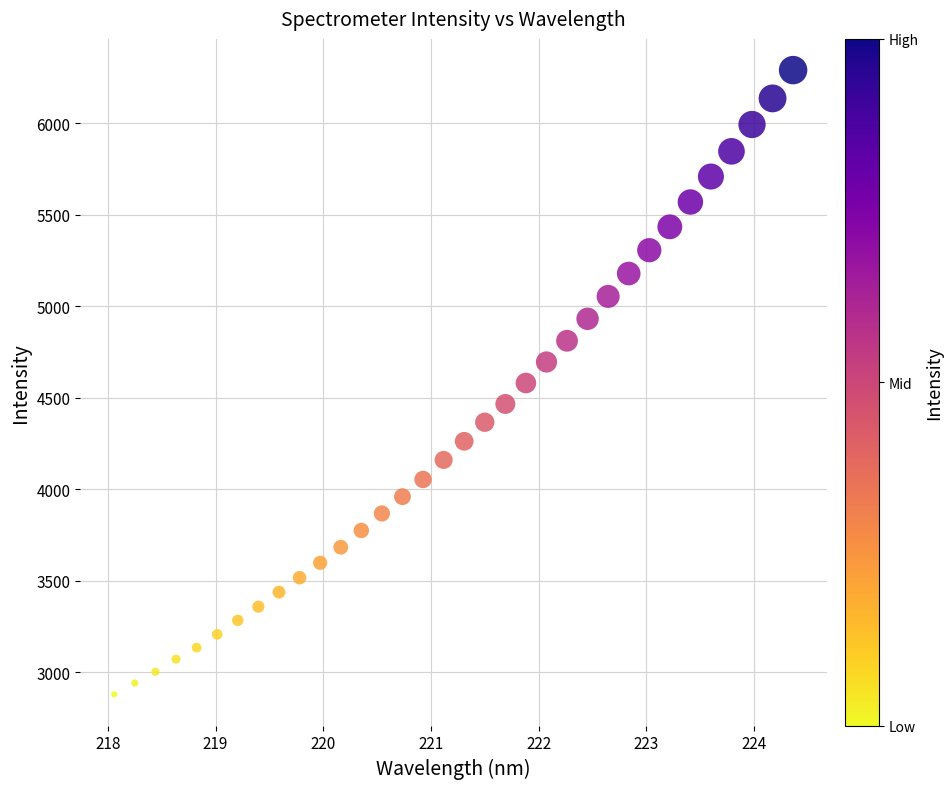

What is the range of X values (max minus min)?

6.3